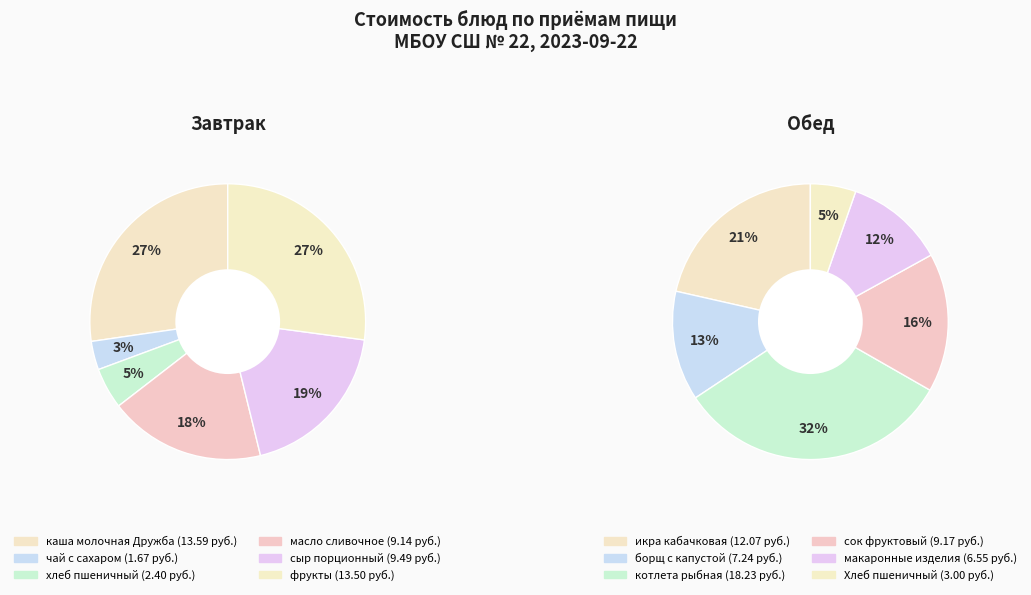

Count the number of slices in the pie.

6